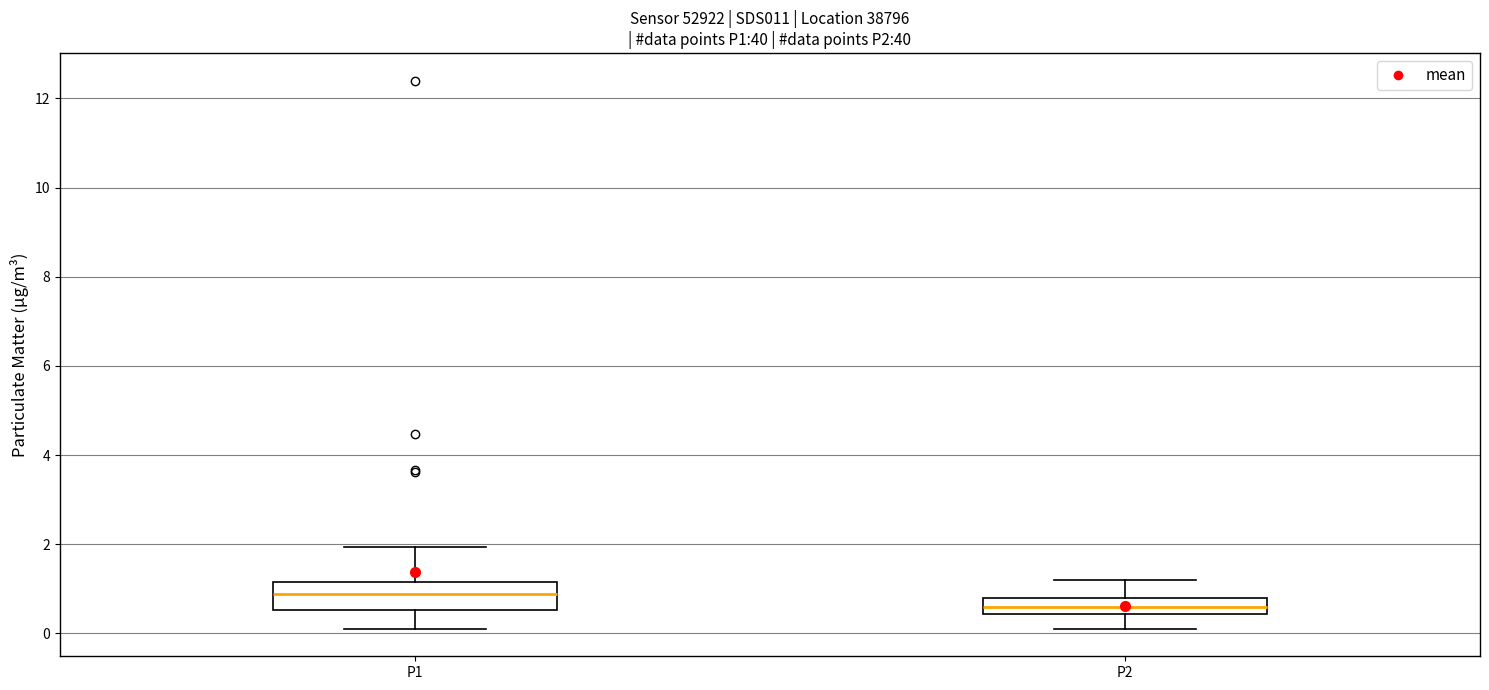

Reading left to right, transcribe this box plot: for each box, give where its median line is, the range the box spans, and where its two whiskers end, as read against the y-axis. The values are not printed on the chart, so give them approximately, as read against the axis.

P1: median 0.8, box 0.6 to 1.2, whiskers 0.2 to 2.0
P2: median 0.6, box 0.4 to 0.8, whiskers 0.2 to 1.2